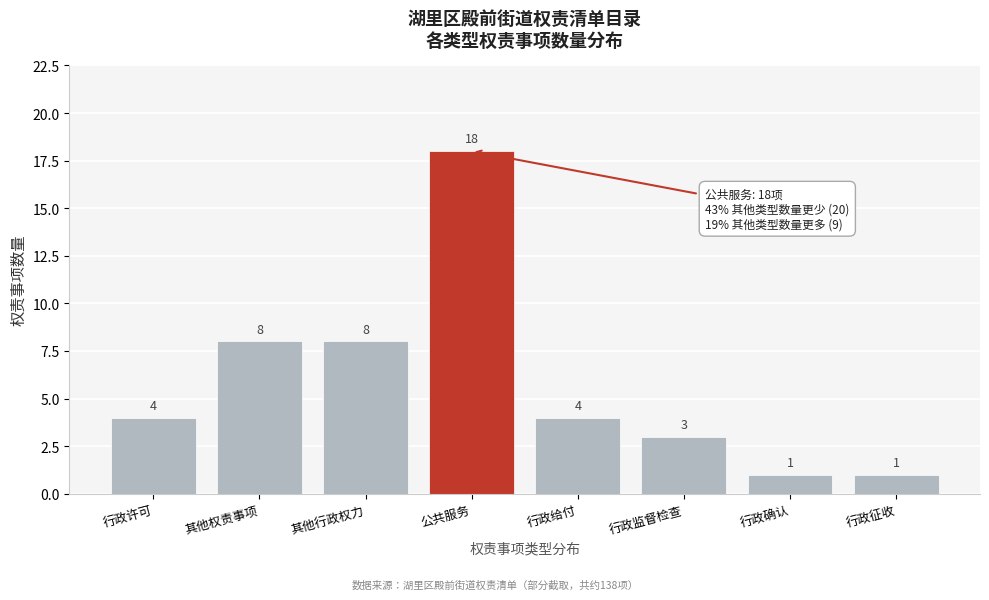

Reading right to left, transcribe all the data shown in this chart.

行政征收=1	行政确认=1	行政监督检查=3	行政给付=4	公共服务=18	其他行政权力=8	其他权责事项=8	行政许可=4